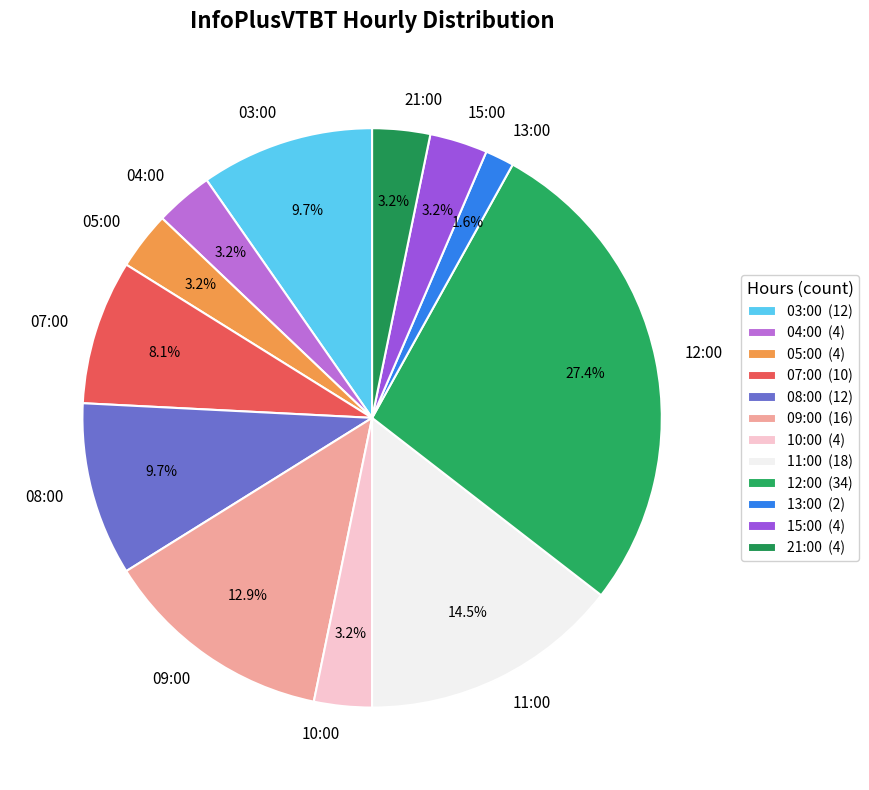

How many slices are in this pie chart?

12